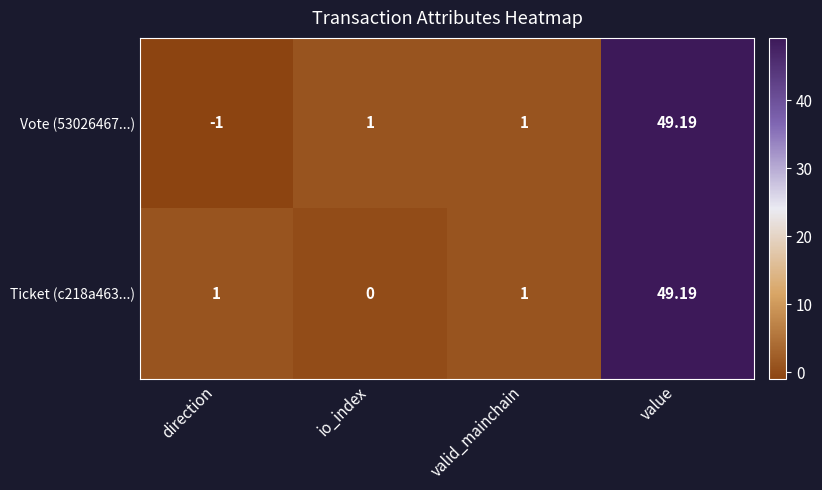

Which series has the widest spread of values?

Vote (53026467...)